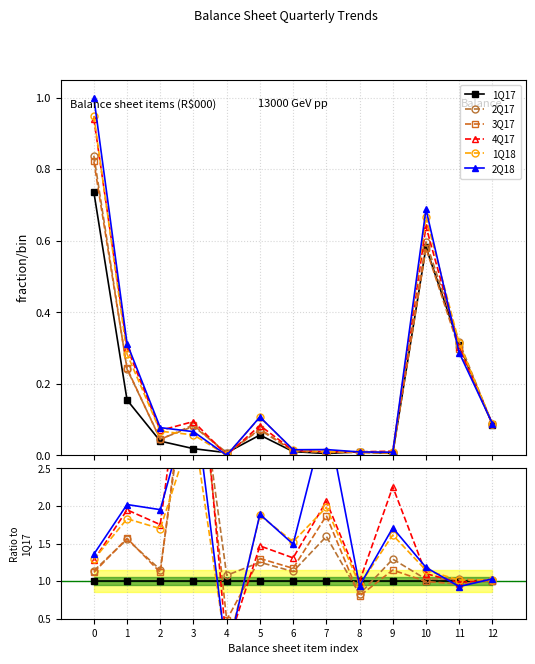

Reading left to right, list all the values displayed in this chart.

1Q17: 0=1.0	1=1.0	2=1.0	3=1.0	4=1.0	5=1.0	6=1.0	7=1.0	8=1.0	9=1.0	10=1.0	11=1.0	12=1.0
2Q17: 0=1.1	1=1.6	2=1.2	3=4.3	4=1.1	5=1.3	6=1.1	7=1.6	8=0.8	9=1.3	10=1.0	11=1.0	12=1.0
3Q17: 0=1.1	1=1.6	2=1.1	3=4.6	4=0.5	5=1.3	6=1.2	7=1.9	8=0.8	9=1.1	10=1.0	11=1.0	12=1.0
4Q17: 0=1.3	1=1.9	2=1.8	3=5.1	4=0.1	5=1.5	6=1.3	7=2.1	8=1.0	9=2.3	10=1.1	11=1.0	12=1.0
1Q18: 0=1.3	1=1.8	2=1.7	3=3.1	4=0.0	5=1.9	6=1.5	7=2.0	8=0.9	9=1.6	10=1.1	11=1.0	12=1.0
2Q18: 0=1.4	1=2.0	2=2.0	3=3.5	4=0.0	5=1.9	6=1.5	7=3.2	8=0.9	9=1.7	10=1.2	11=0.9	12=1.0